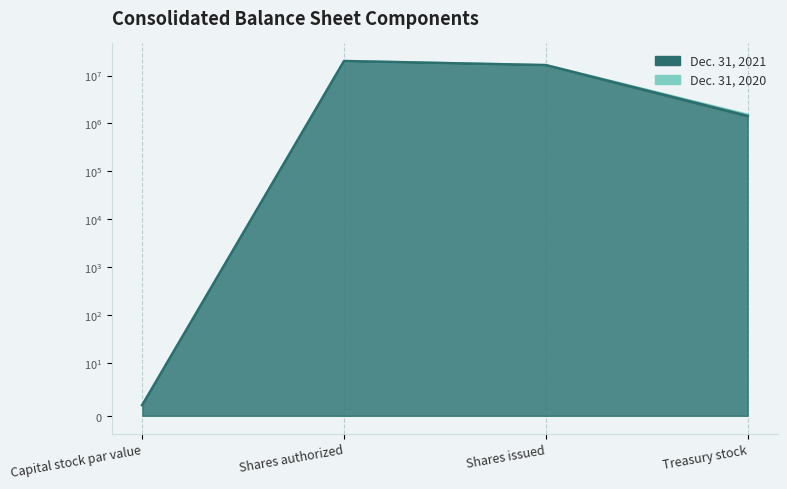

Which category has the highest value in the Dec. 31, 2021 series?

Shares authorized